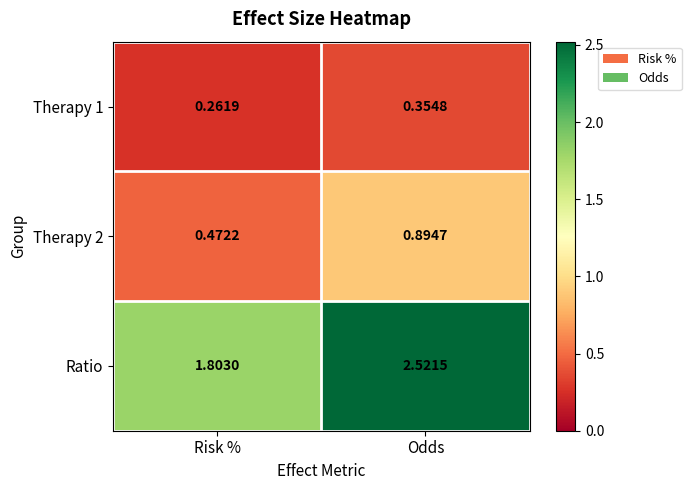

List the labels in order of Ratio value, smallest first.

Risk %, Odds